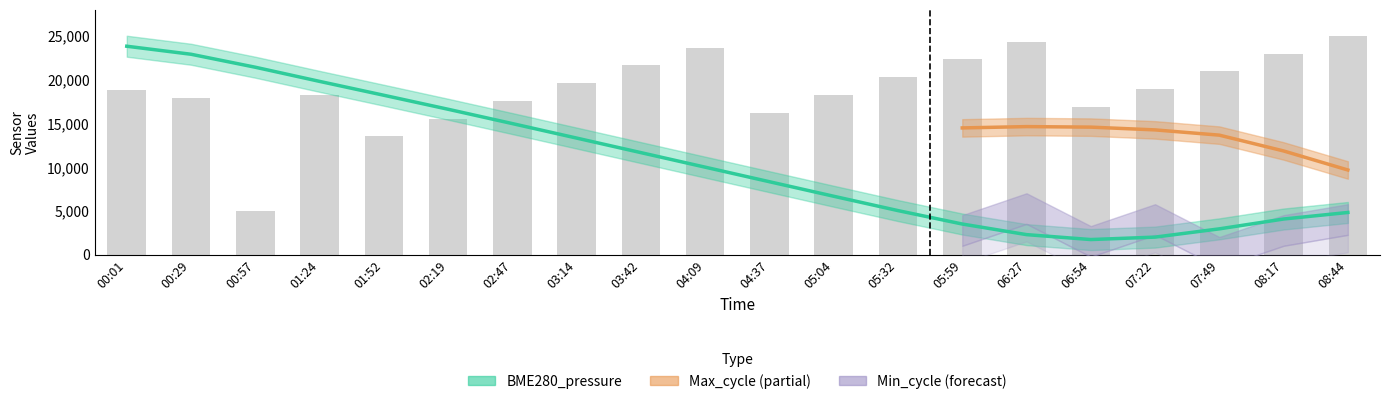

Is it true that the value at 06:54 is 8774.2?

False